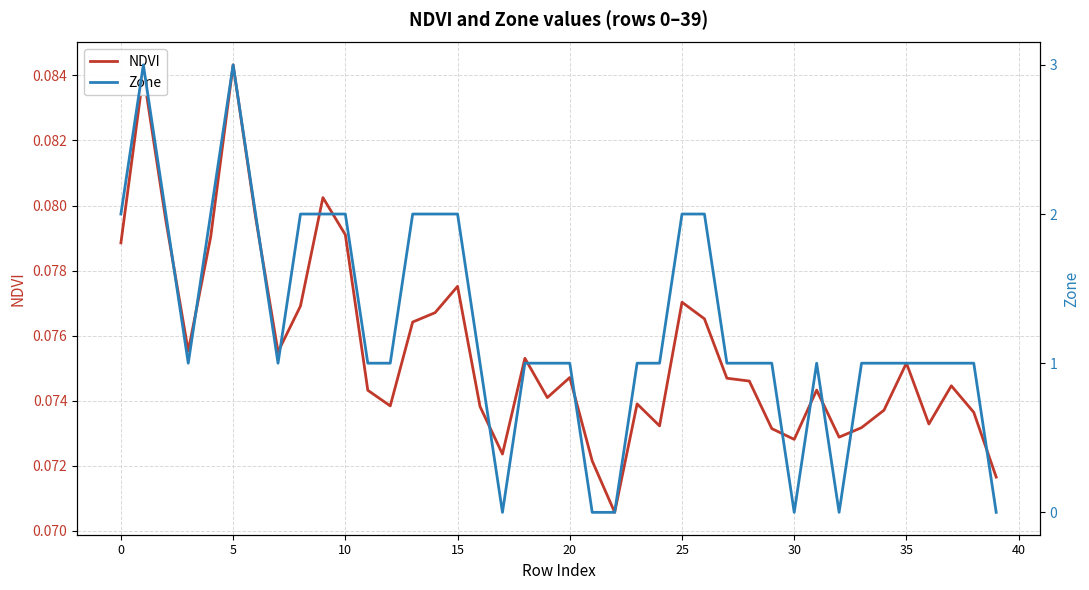

What is the difference between the highest and lowest values at 29?

0.9